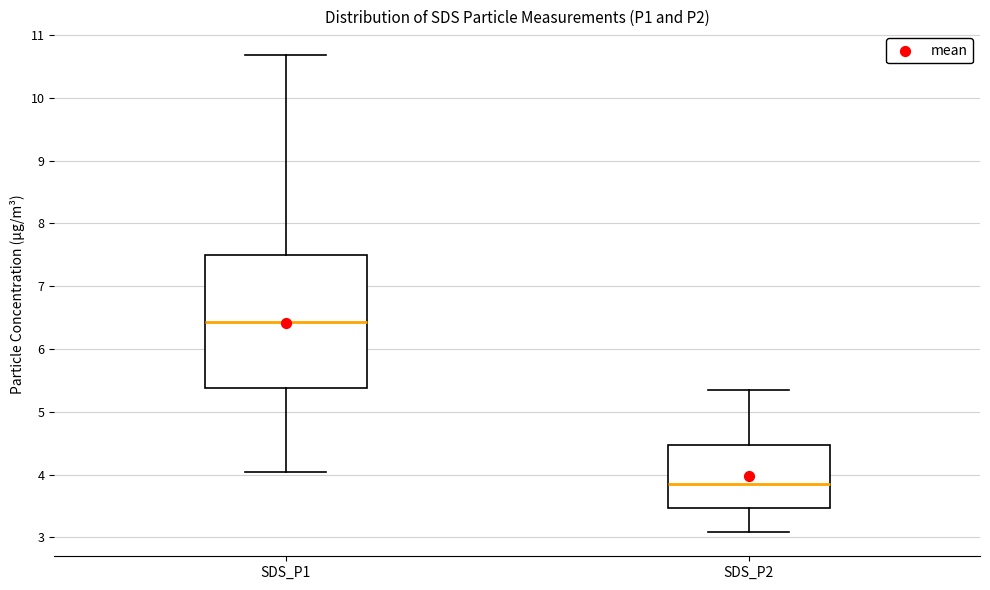

Reading left to right, read every box against the y-axis: the position of its median line, the range the box covers, and the ends of its whiskers. The values are not printed on the chart, so give them approximately, as read against the axis.

SDS_P1: median 6.4, box 5.4 to 7.5, whiskers 4.1 to 10.7
SDS_P2: median 3.9, box 3.5 to 4.5, whiskers 3.1 to 5.4